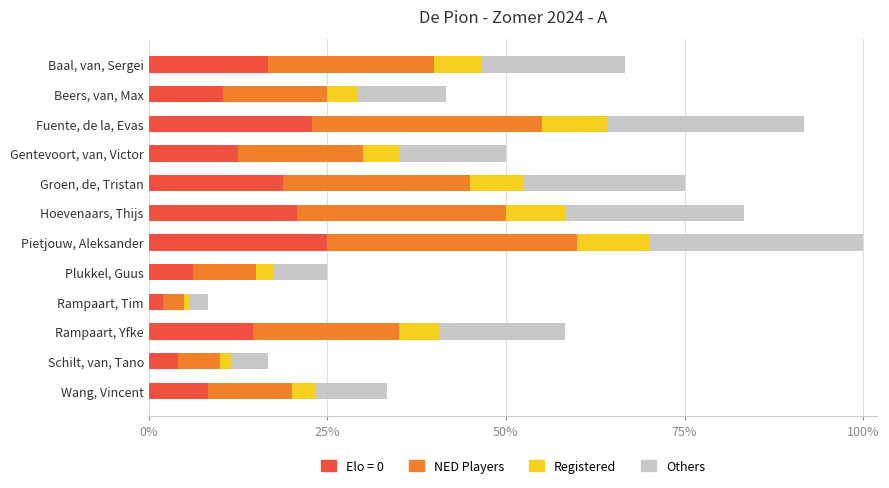

At which category is the sum across all series the highest?

Pietjouw, Aleksander